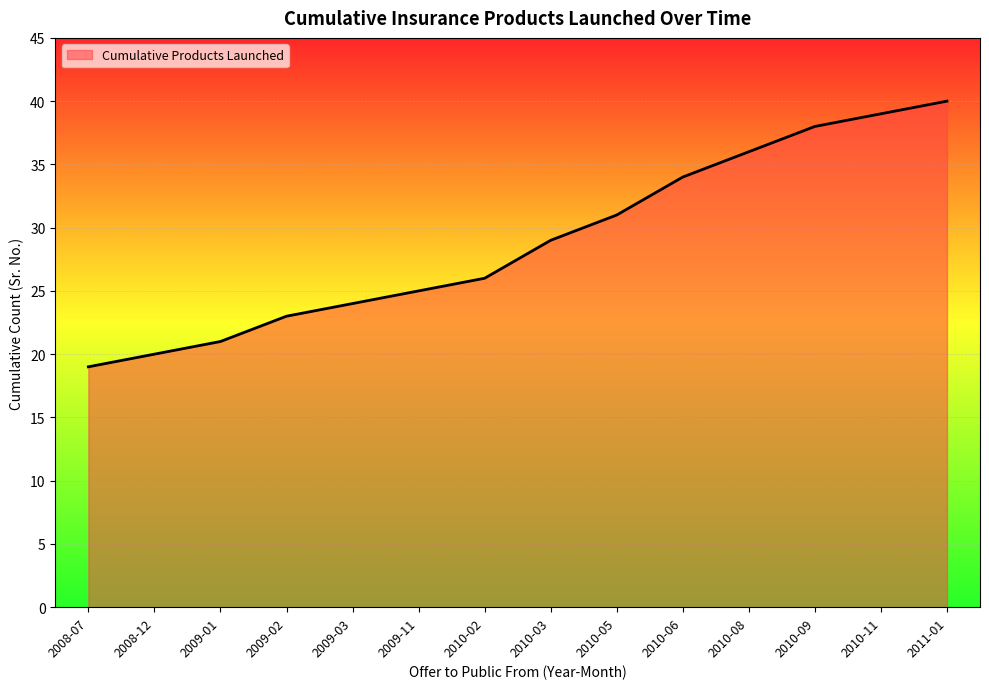

What is the sum of all values?

405